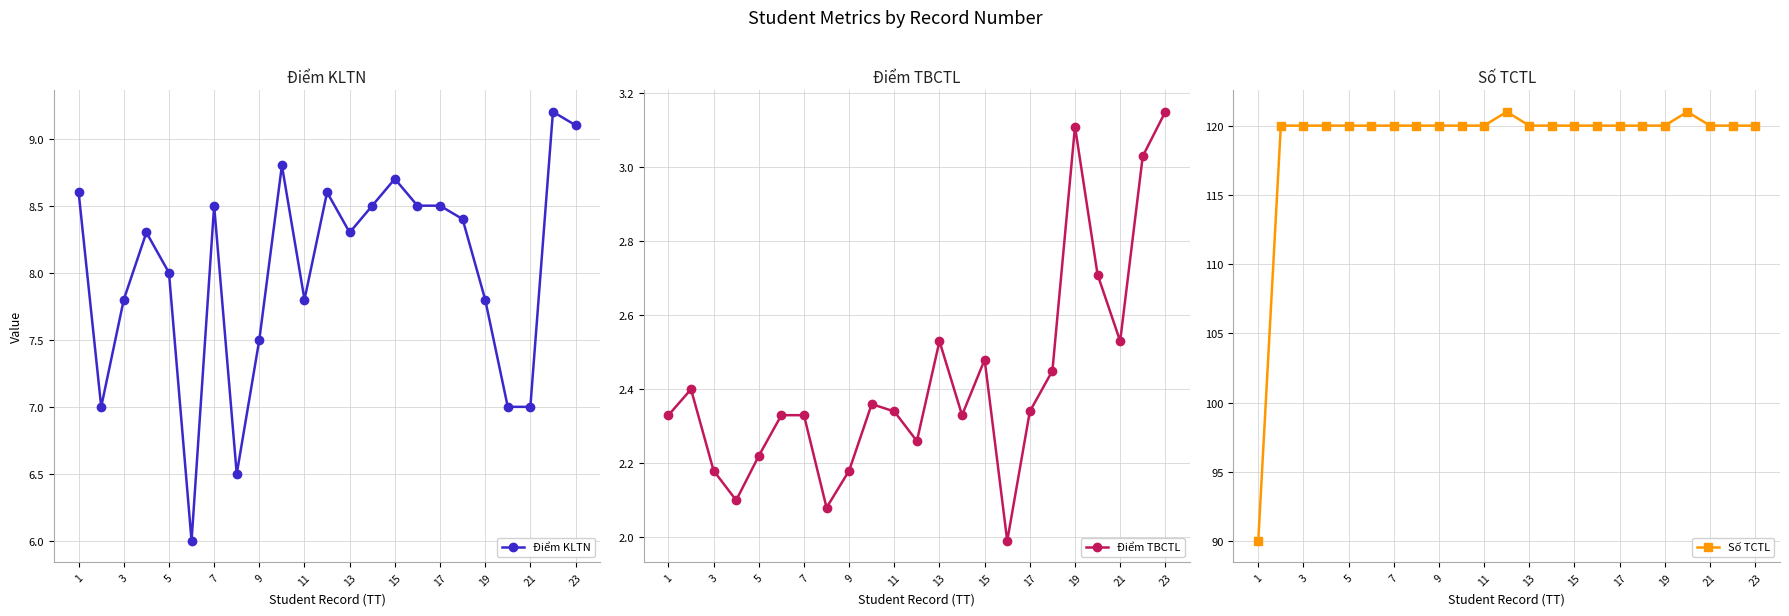

True or false: Điểm KLTN and Số TCTL intersect in this chart.

False